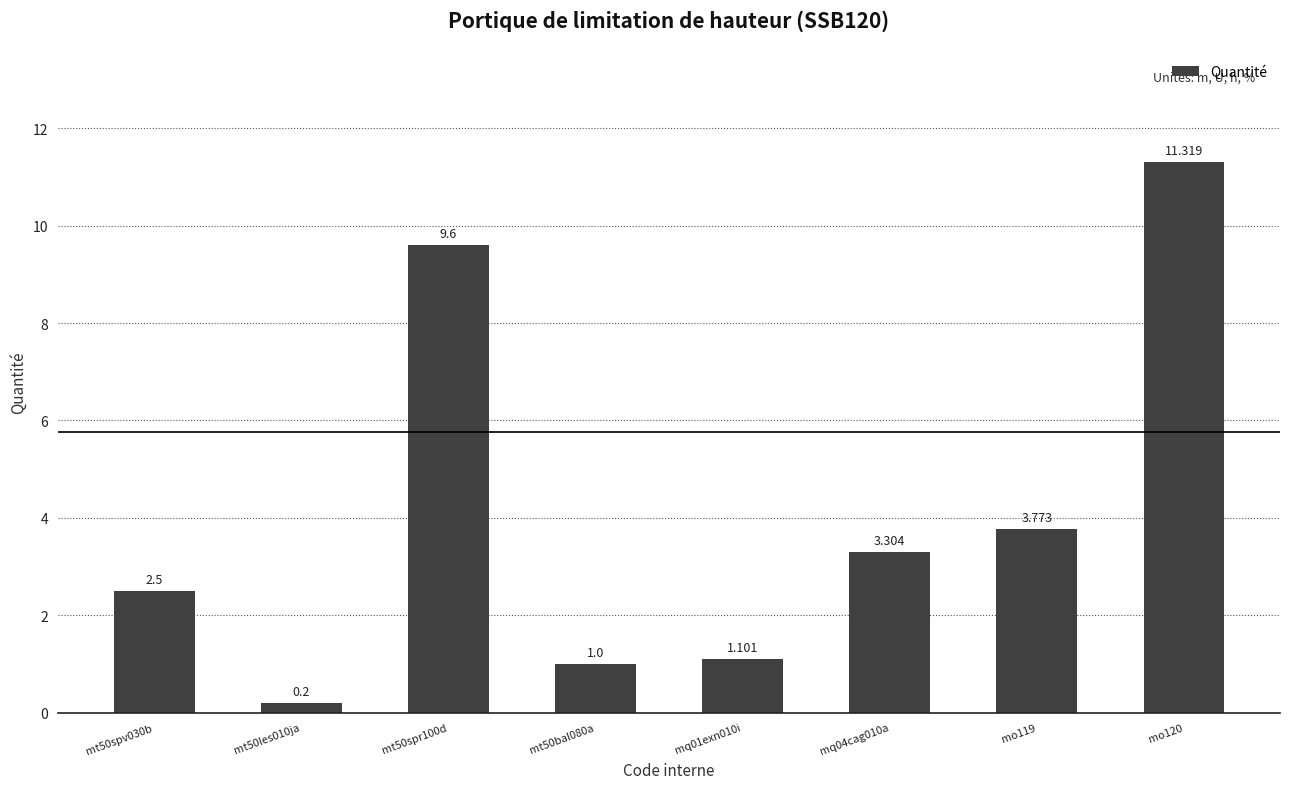

At which category does the chart reach its minimum across all series?

mt50les010ja